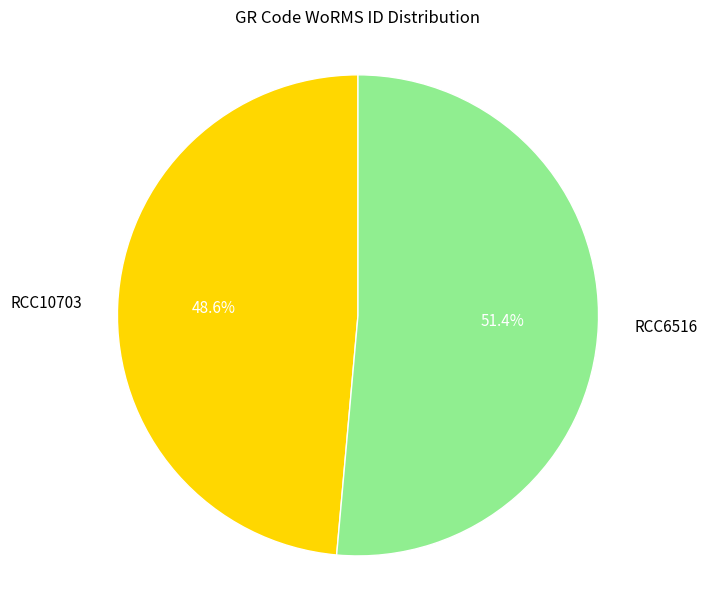

Between RCC6516 and RCC10703, which is larger?

RCC6516